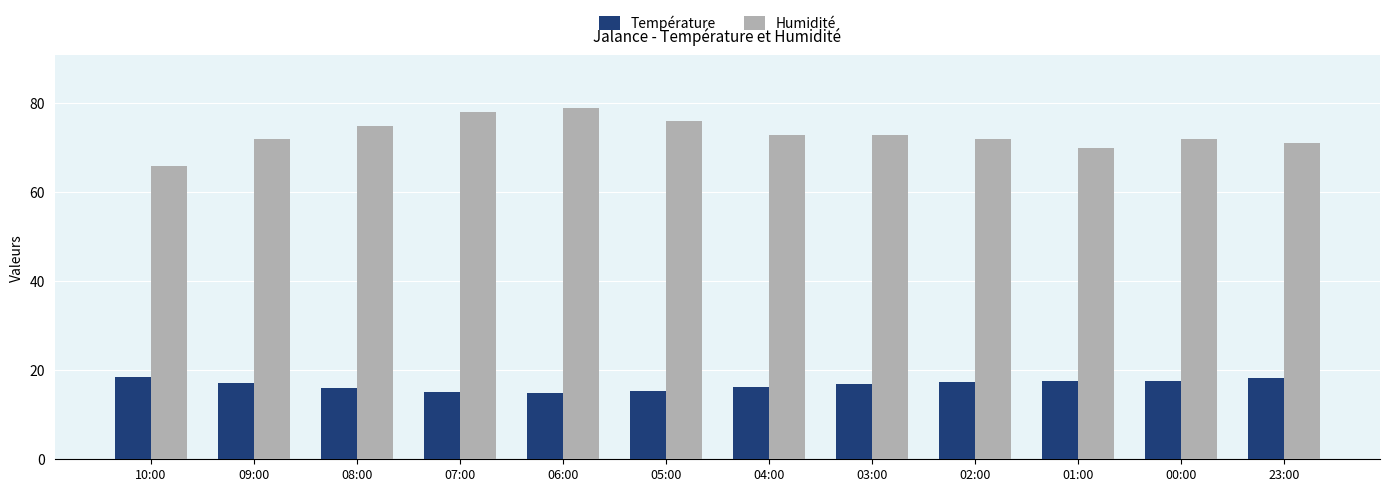

What is the spread (max minus min) of values at 01:00?

52.4